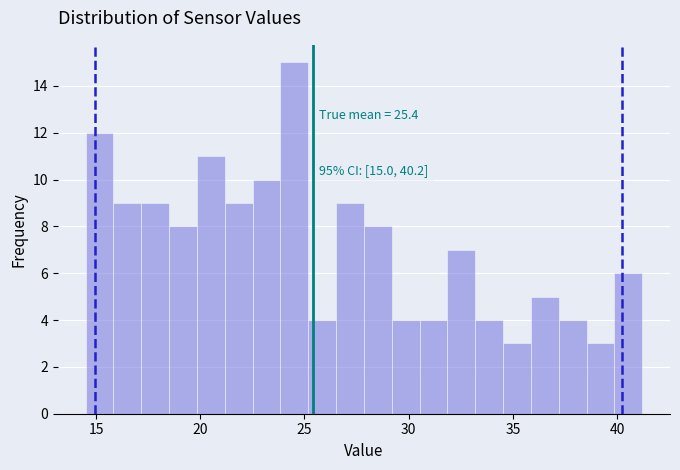

Around what value on the x-axis is the tallest bar? Give the approximate position of its centre, as read against the axis.

24.5